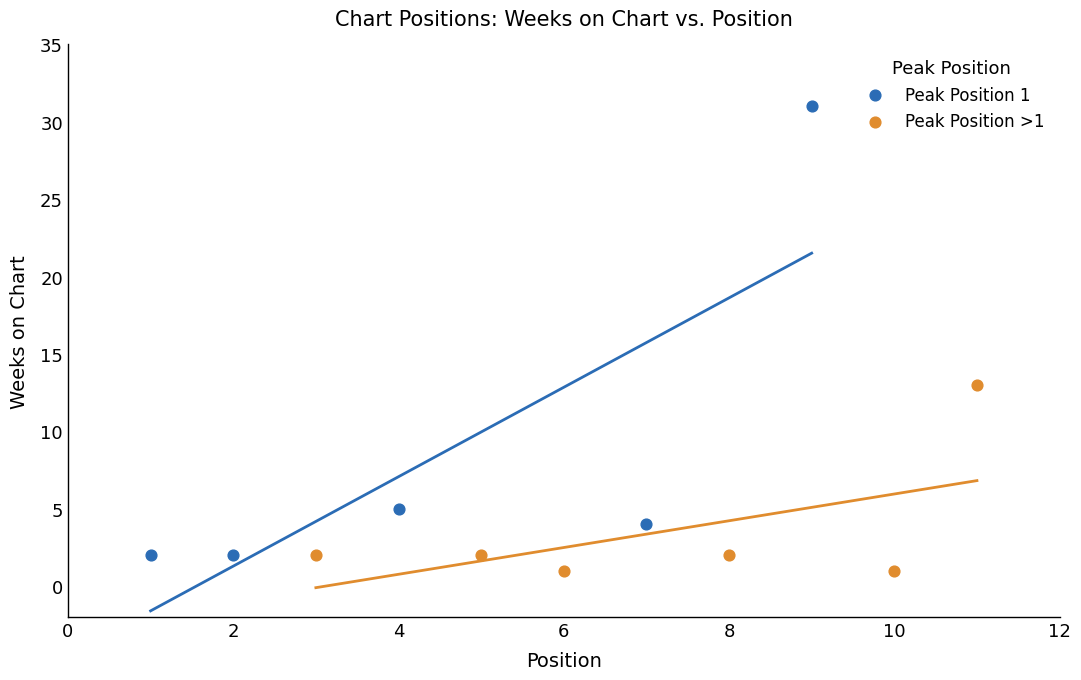

What are all the series names shown in the legend?

Peak Position 1, Peak Position >1